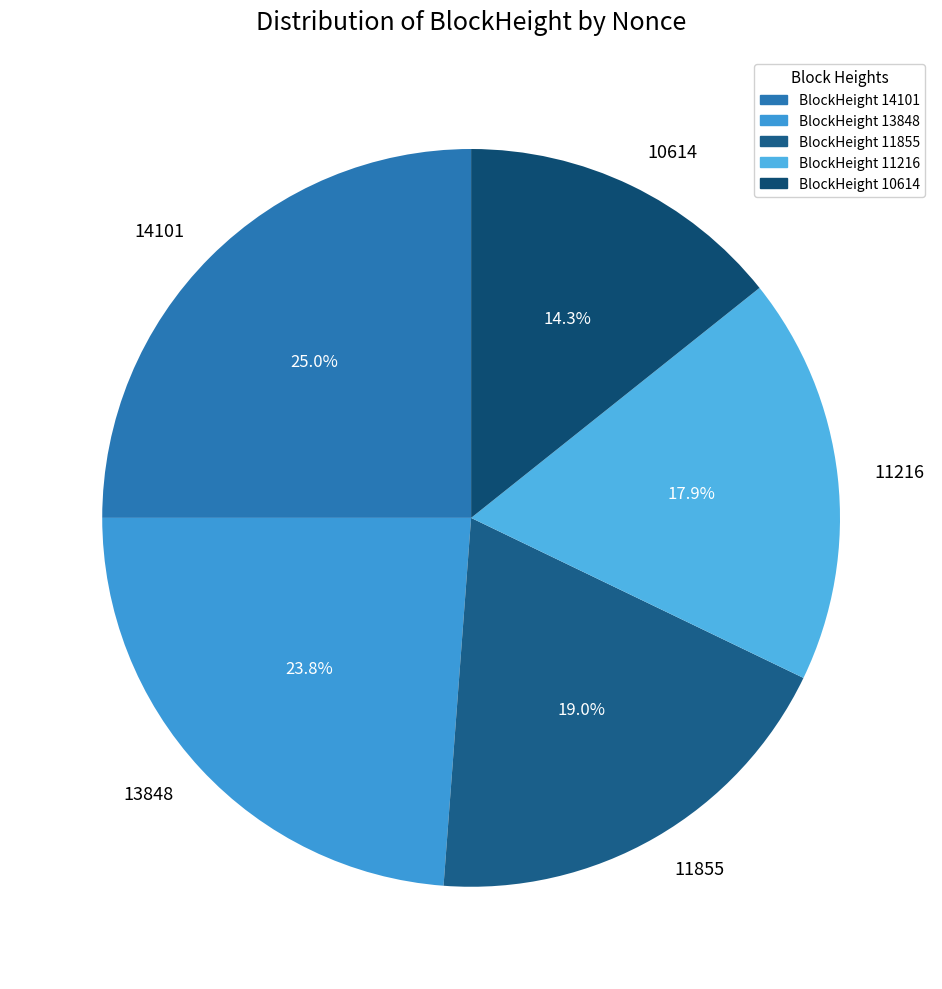

Which category has the smallest portion of the pie?

10614